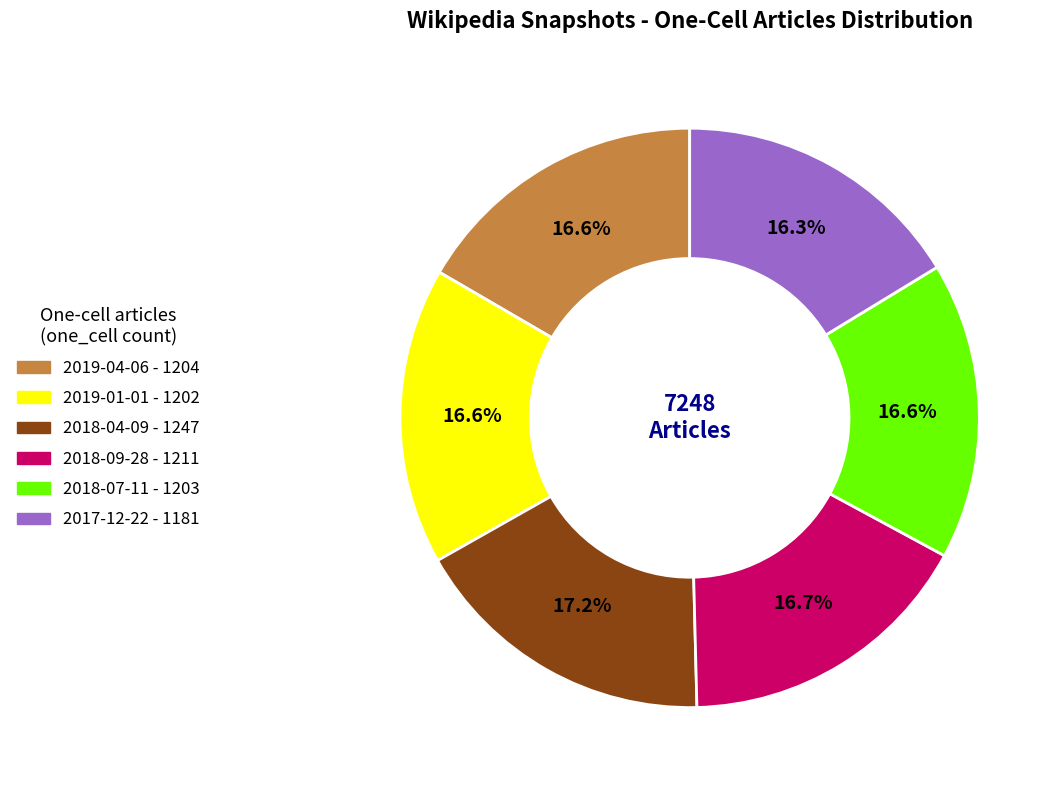

Is there any slice that represents more than half of the pie?

No